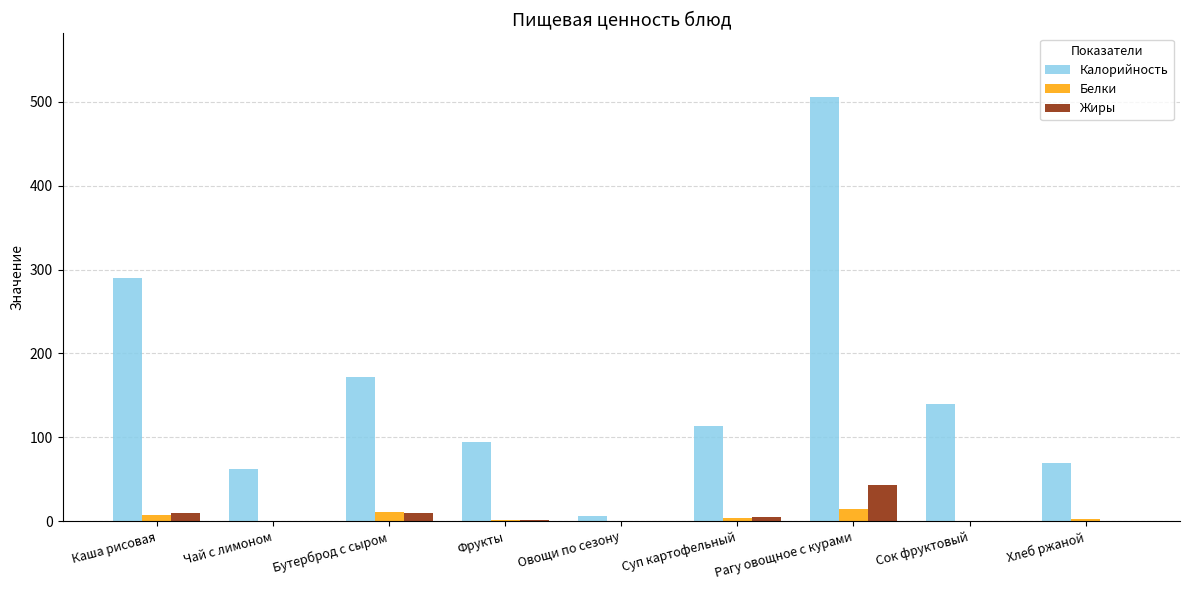

The Калорийность series shows 152.6 at Суп картофельный. True or false?

False